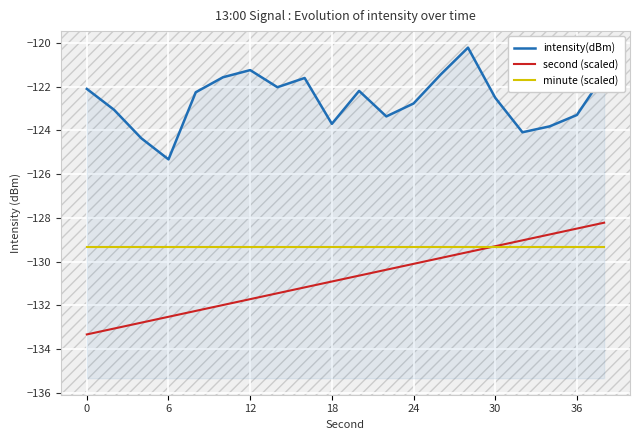

The minute (scaled) series shows -194.9 at 18. True or false?

False